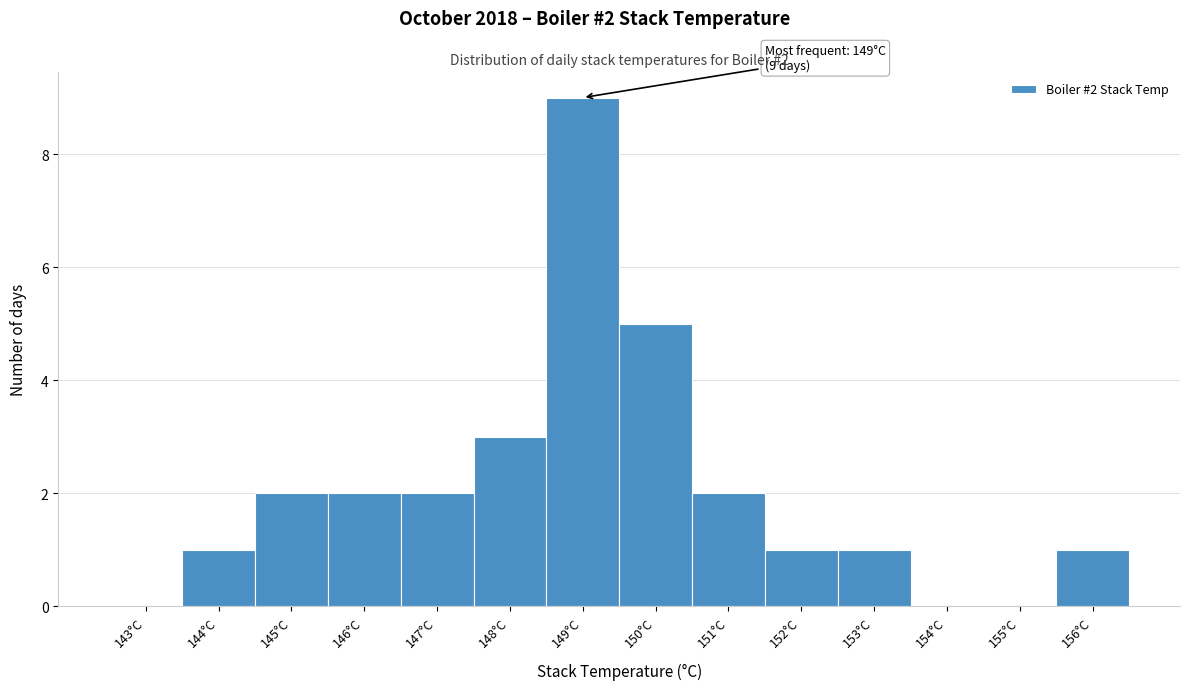

Reading left to right, what are all the values shown in this chart?

143°C=0	144°C=1	145°C=2	146°C=2	147°C=2	148°C=3	149°C=9	150°C=5	151°C=2	152°C=1	153°C=1	154°C=0	155°C=0	156°C=1